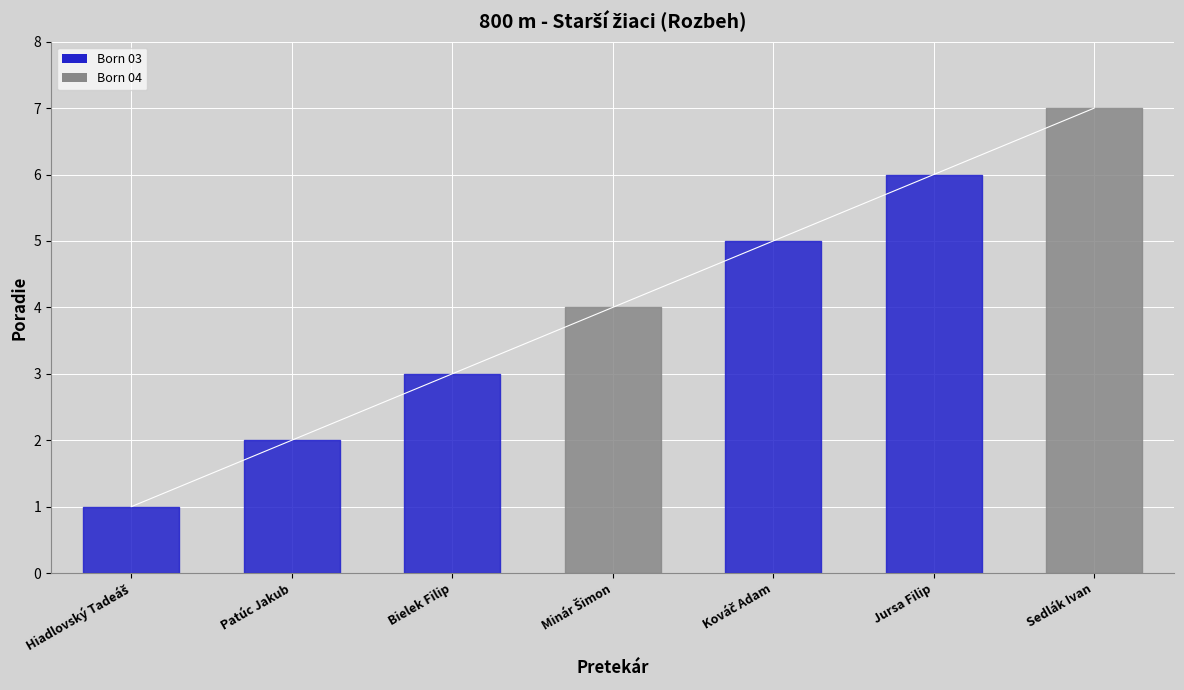

Read the value at Jursa Filip.

6